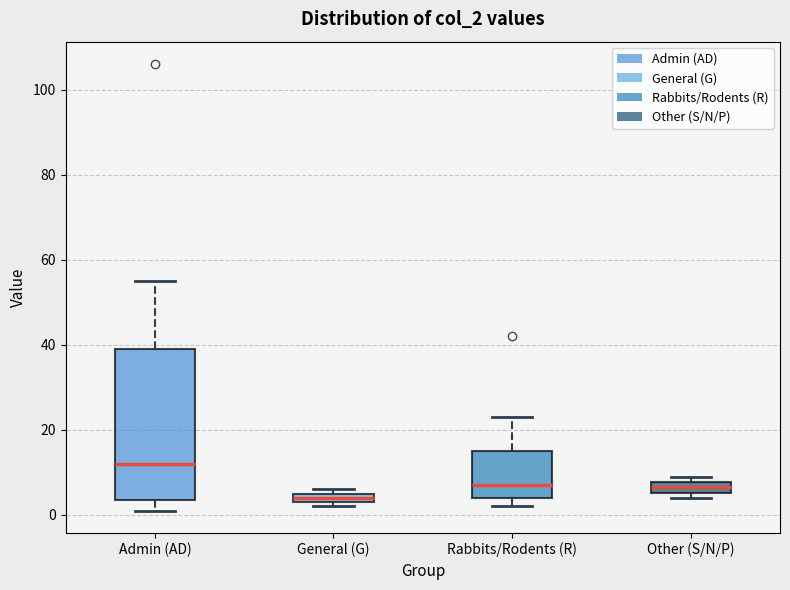

Where is the lower edge of the box for General (G) on the y-axis? The values are not printed on the chart, so give them approximately, as read against the axis.

4